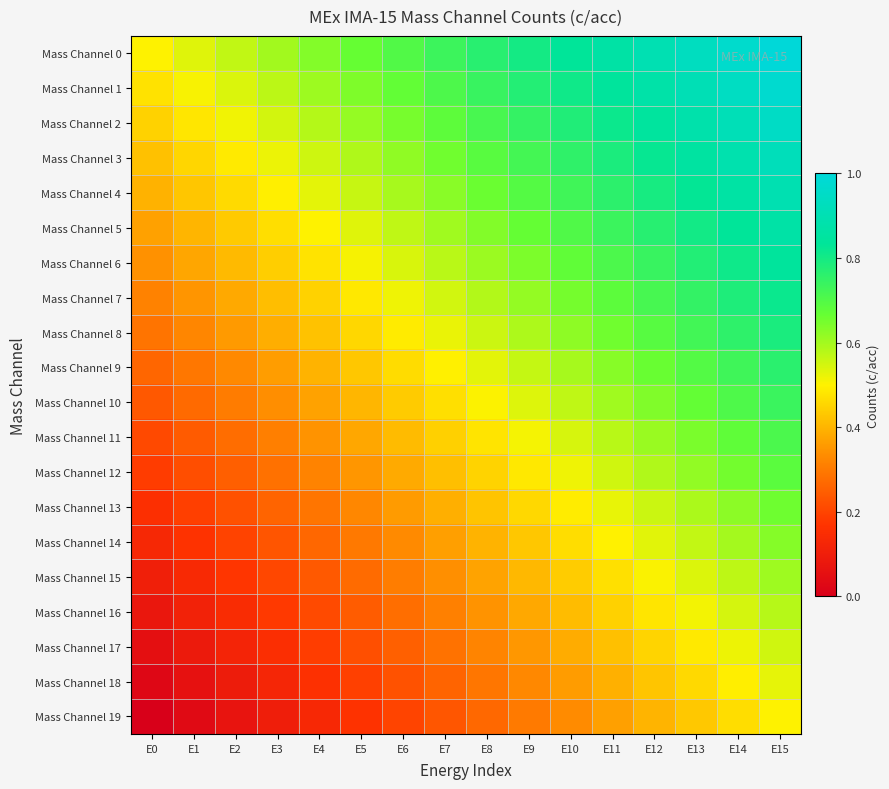

Reading left to right, what are all the values shown in this chart?

Mass Channel 0: E0=0.5	E1=0.5	E2=0.6	E3=0.6	E4=0.6	E5=0.7	E6=0.7	E7=0.7	E8=0.8	E9=0.8	E10=0.8	E11=0.9	E12=0.9	E13=0.9	E14=1.0	E15=1.0
Mass Channel 1: E0=0.5	E1=0.5	E2=0.5	E3=0.6	E4=0.6	E5=0.6	E6=0.7	E7=0.7	E8=0.7	E9=0.8	E10=0.8	E11=0.8	E12=0.9	E13=0.9	E14=0.9	E15=1.0
Mass Channel 2: E0=0.4	E1=0.5	E2=0.5	E3=0.5	E4=0.6	E5=0.6	E6=0.6	E7=0.7	E8=0.7	E9=0.7	E10=0.8	E11=0.8	E12=0.8	E13=0.9	E14=0.9	E15=0.9
Mass Channel 3: E0=0.4	E1=0.5	E2=0.5	E3=0.5	E4=0.6	E5=0.6	E6=0.6	E7=0.7	E8=0.7	E9=0.7	E10=0.8	E11=0.8	E12=0.8	E13=0.9	E14=0.9	E15=0.9
Mass Channel 4: E0=0.4	E1=0.4	E2=0.5	E3=0.5	E4=0.5	E5=0.6	E6=0.6	E7=0.6	E8=0.7	E9=0.7	E10=0.7	E11=0.8	E12=0.8	E13=0.8	E14=0.9	E15=0.9
Mass Channel 5: E0=0.4	E1=0.4	E2=0.4	E3=0.5	E4=0.5	E5=0.5	E6=0.6	E7=0.6	E8=0.6	E9=0.7	E10=0.7	E11=0.7	E12=0.8	E13=0.8	E14=0.8	E15=0.9
Mass Channel 6: E0=0.3	E1=0.4	E2=0.4	E3=0.4	E4=0.5	E5=0.5	E6=0.5	E7=0.6	E8=0.6	E9=0.6	E10=0.7	E11=0.7	E12=0.7	E13=0.8	E14=0.8	E15=0.8
Mass Channel 7: E0=0.3	E1=0.3	E2=0.4	E3=0.4	E4=0.4	E5=0.5	E6=0.5	E7=0.5	E8=0.6	E9=0.6	E10=0.6	E11=0.7	E12=0.7	E13=0.7	E14=0.8	E15=0.8
Mass Channel 8: E0=0.3	E1=0.3	E2=0.4	E3=0.4	E4=0.4	E5=0.5	E6=0.5	E7=0.5	E8=0.6	E9=0.6	E10=0.6	E11=0.7	E12=0.7	E13=0.7	E14=0.8	E15=0.8
Mass Channel 9: E0=0.3	E1=0.3	E2=0.3	E3=0.4	E4=0.4	E5=0.4	E6=0.5	E7=0.5	E8=0.5	E9=0.6	E10=0.6	E11=0.6	E12=0.7	E13=0.7	E14=0.7	E15=0.8
Mass Channel 10: E0=0.2	E1=0.3	E2=0.3	E3=0.3	E4=0.4	E5=0.4	E6=0.4	E7=0.5	E8=0.5	E9=0.5	E10=0.6	E11=0.6	E12=0.6	E13=0.7	E14=0.7	E15=0.7
Mass Channel 11: E0=0.2	E1=0.2	E2=0.3	E3=0.3	E4=0.3	E5=0.4	E6=0.4	E7=0.4	E8=0.5	E9=0.5	E10=0.5	E11=0.6	E12=0.6	E13=0.6	E14=0.7	E15=0.7
Mass Channel 12: E0=0.2	E1=0.2	E2=0.3	E3=0.3	E4=0.3	E5=0.4	E6=0.4	E7=0.4	E8=0.5	E9=0.5	E10=0.5	E11=0.6	E12=0.6	E13=0.6	E14=0.7	E15=0.7
Mass Channel 13: E0=0.2	E1=0.2	E2=0.2	E3=0.3	E4=0.3	E5=0.3	E6=0.4	E7=0.4	E8=0.4	E9=0.5	E10=0.5	E11=0.5	E12=0.6	E13=0.6	E14=0.6	E15=0.7
Mass Channel 14: E0=0.1	E1=0.2	E2=0.2	E3=0.2	E4=0.3	E5=0.3	E6=0.3	E7=0.4	E8=0.4	E9=0.4	E10=0.5	E11=0.5	E12=0.5	E13=0.6	E14=0.6	E15=0.6
Mass Channel 15: E0=0.1	E1=0.1	E2=0.2	E3=0.2	E4=0.2	E5=0.3	E6=0.3	E7=0.3	E8=0.4	E9=0.4	E10=0.4	E11=0.5	E12=0.5	E13=0.5	E14=0.6	E15=0.6
Mass Channel 16: E0=0.1	E1=0.1	E2=0.1	E3=0.2	E4=0.2	E5=0.2	E6=0.3	E7=0.3	E8=0.3	E9=0.4	E10=0.4	E11=0.4	E12=0.5	E13=0.5	E14=0.5	E15=0.6
Mass Channel 17: E0=0.1	E1=0.1	E2=0.1	E3=0.2	E4=0.2	E5=0.2	E6=0.3	E7=0.3	E8=0.3	E9=0.4	E10=0.4	E11=0.4	E12=0.5	E13=0.5	E14=0.5	E15=0.6
Mass Channel 18: E0=0.0	E1=0.1	E2=0.1	E3=0.1	E4=0.2	E5=0.2	E6=0.2	E7=0.3	E8=0.3	E9=0.3	E10=0.4	E11=0.4	E12=0.4	E13=0.5	E14=0.5	E15=0.5
Mass Channel 19: E0=0.0	E1=0.0	E2=0.1	E3=0.1	E4=0.1	E5=0.2	E6=0.2	E7=0.2	E8=0.3	E9=0.3	E10=0.3	E11=0.4	E12=0.4	E13=0.4	E14=0.5	E15=0.5